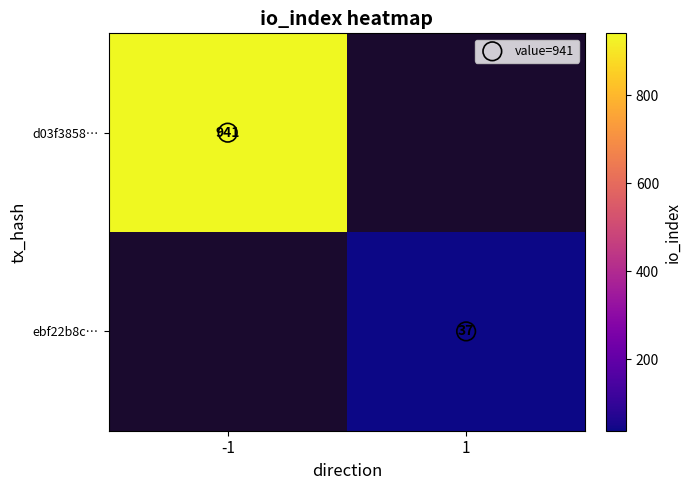

The d03f3858… series shows 1654.5 at -1. True or false?

False